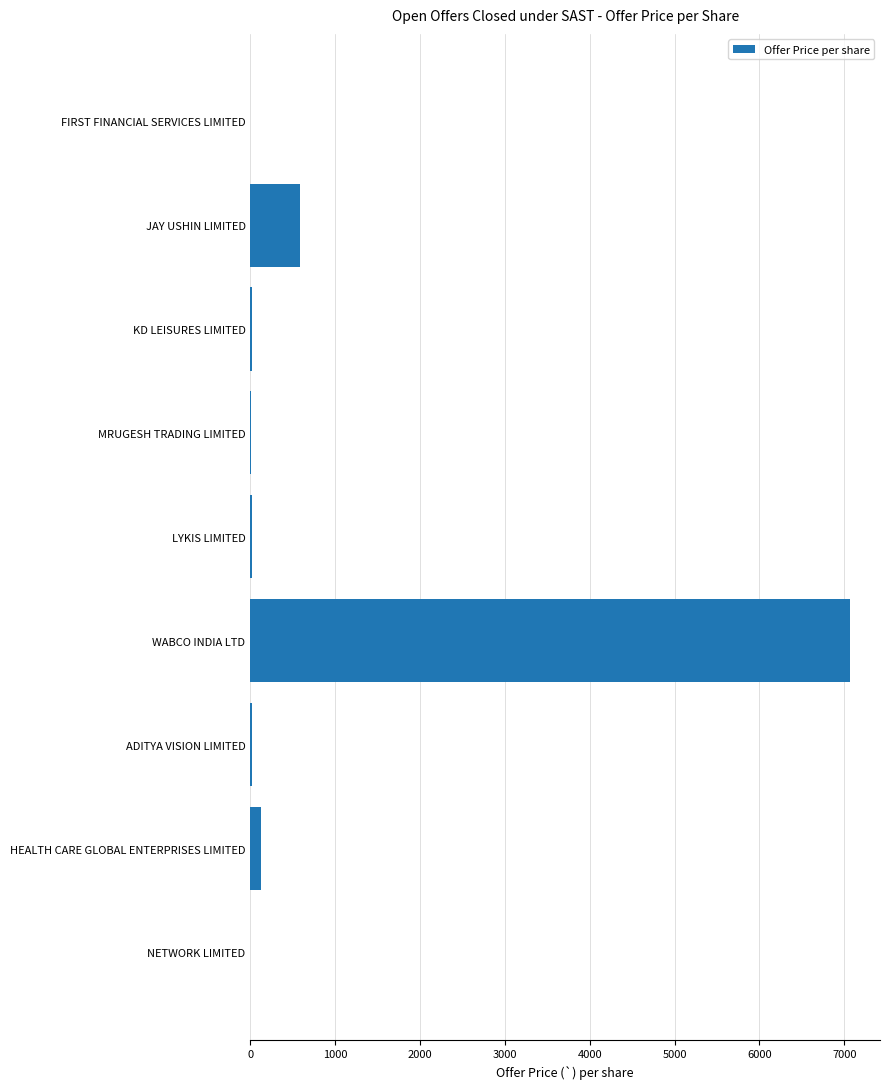

What is the sum of all values?

7862.4